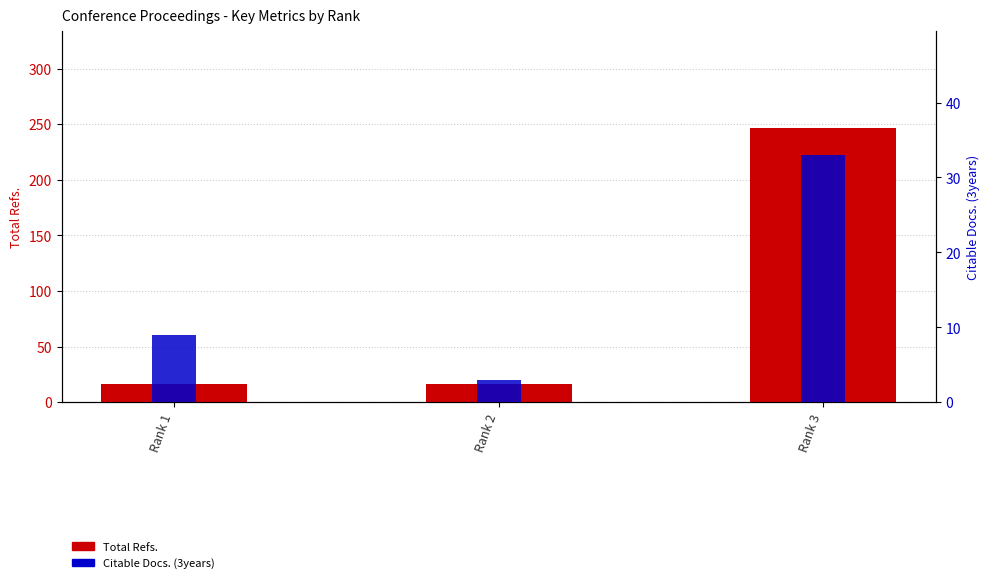

What is the minimum value shown in the chart?

3